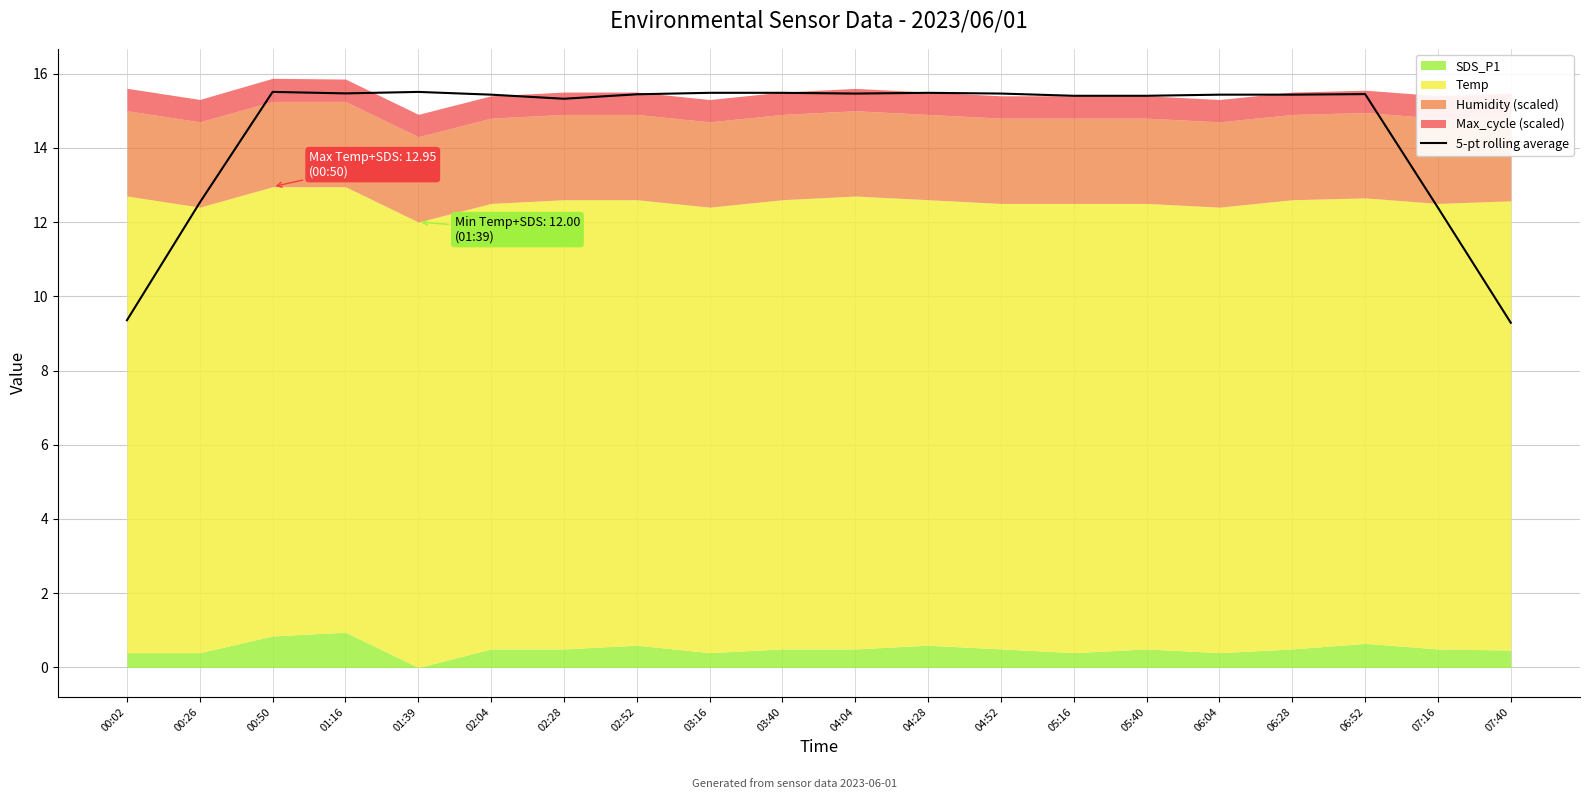

The value at 04:04 is 15.5. True or false?

True